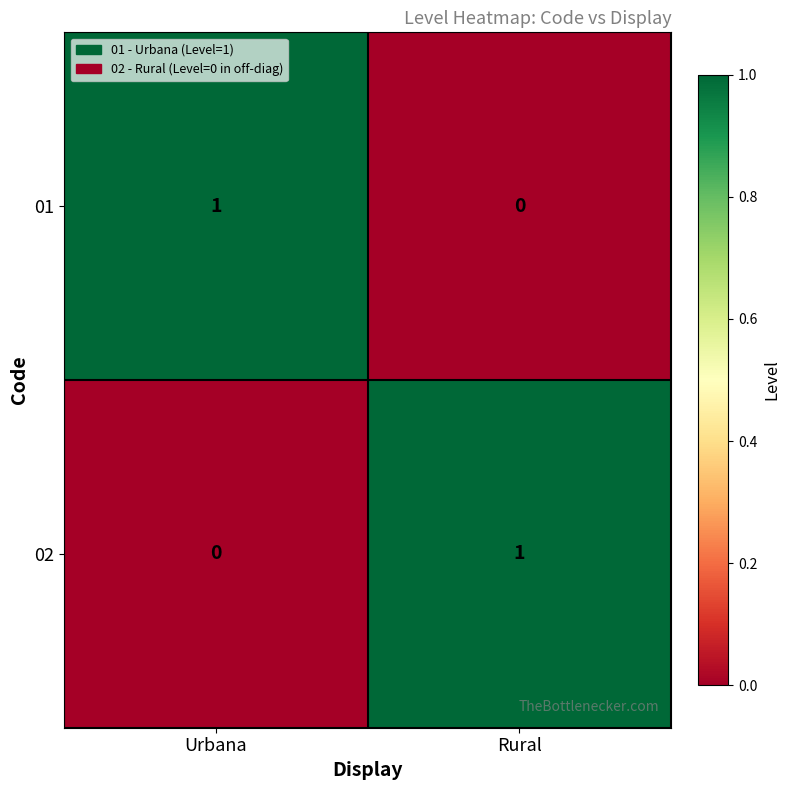

At which label does 01 reach its peak?

Urbana